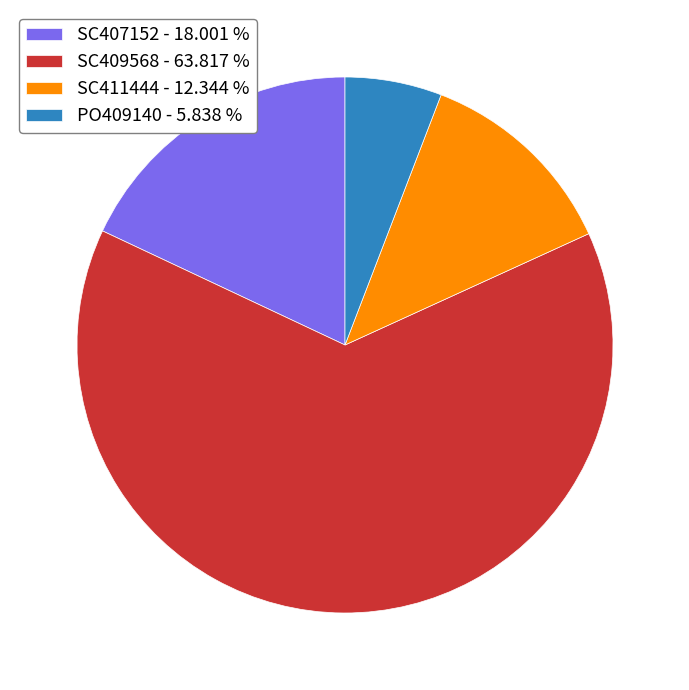

Count the number of slices in the pie.

4